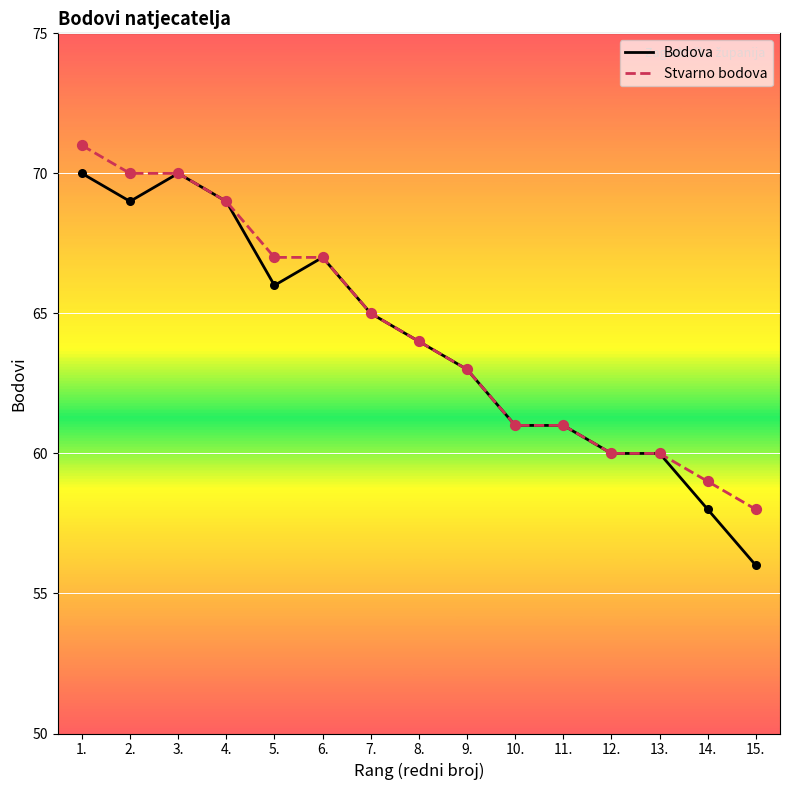

What are all the series names shown in the legend?

Bodova, Stvarno bodova